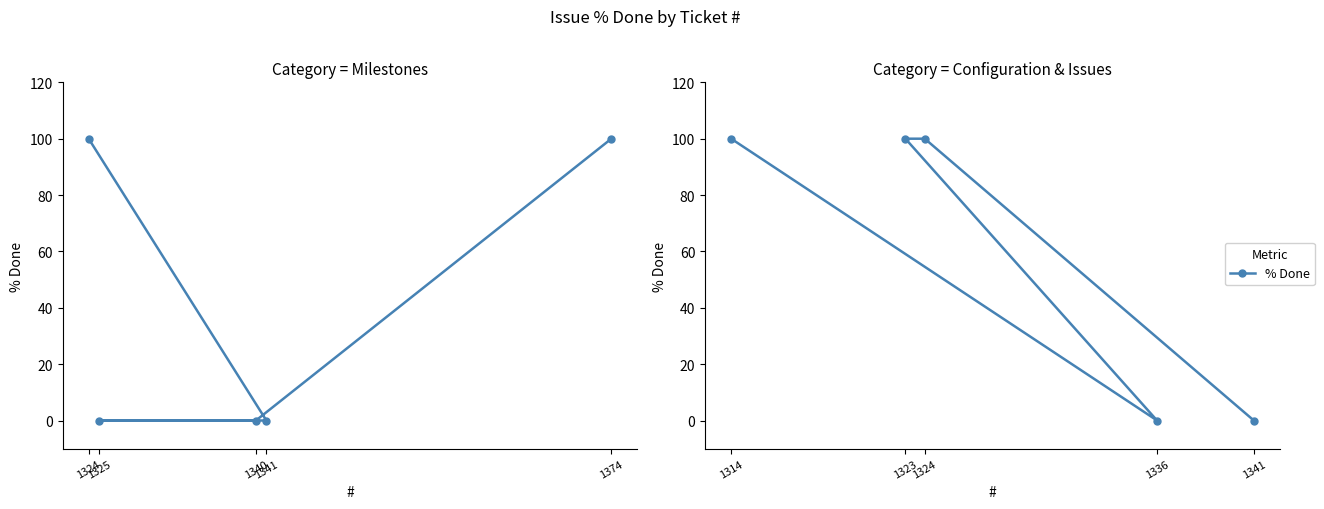

What position from the left is 1324?

2